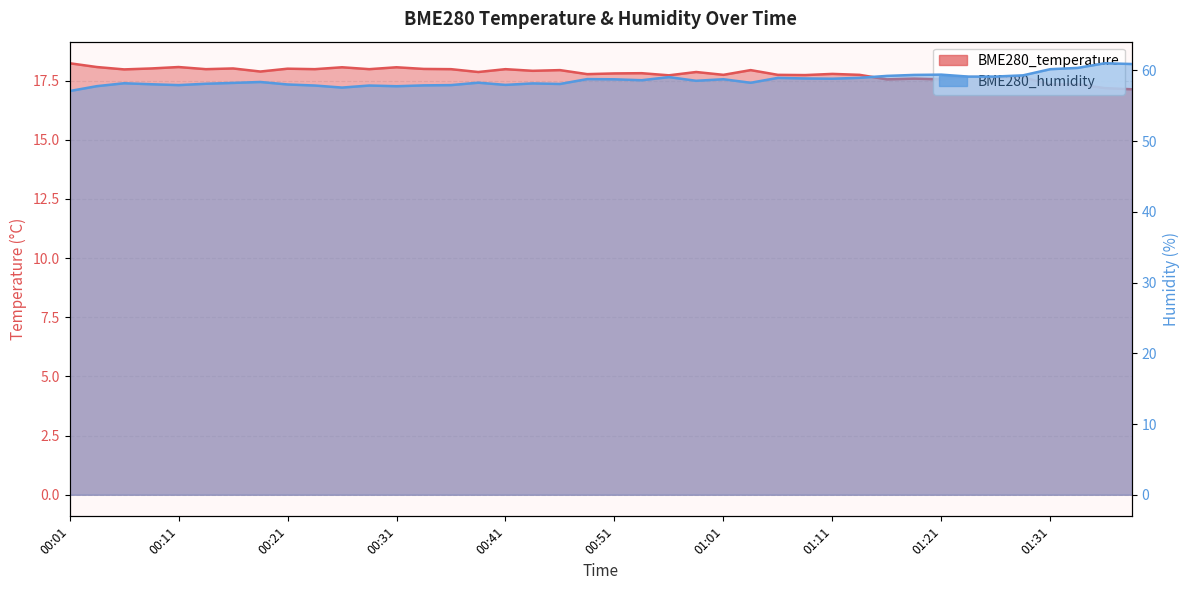

At which category is the sum across all series the highest?

01:36